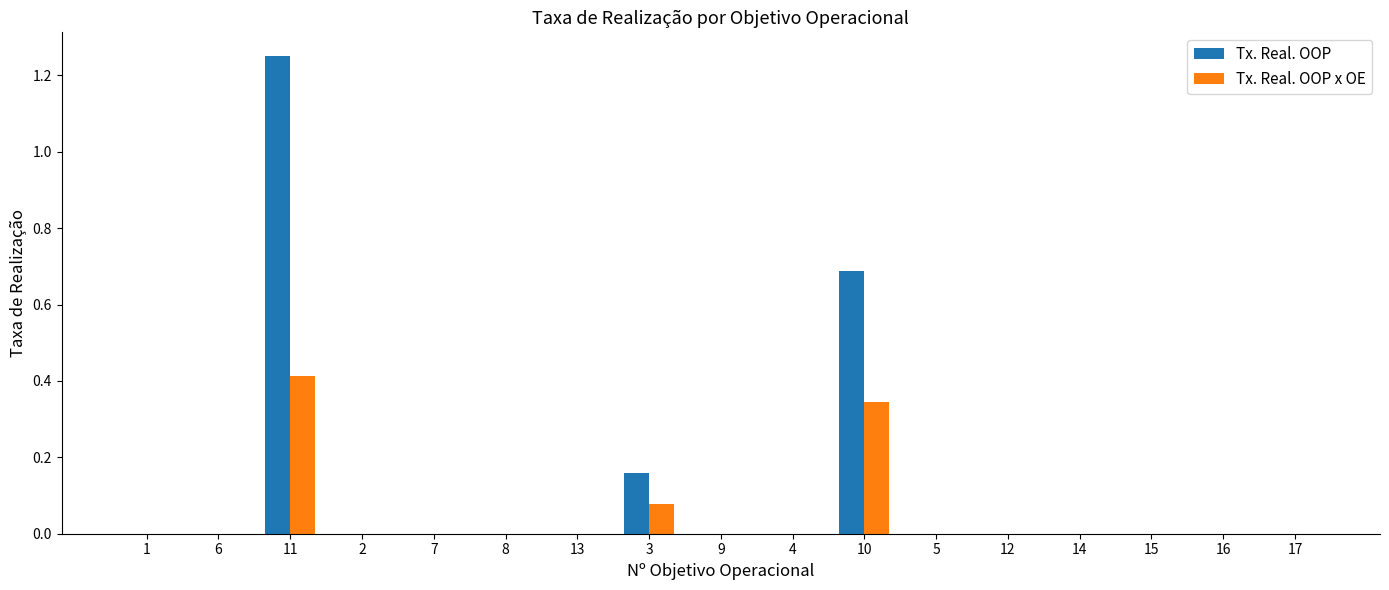

True or false: Tx. Real. OOP has a value of 0.0 at 5.

True